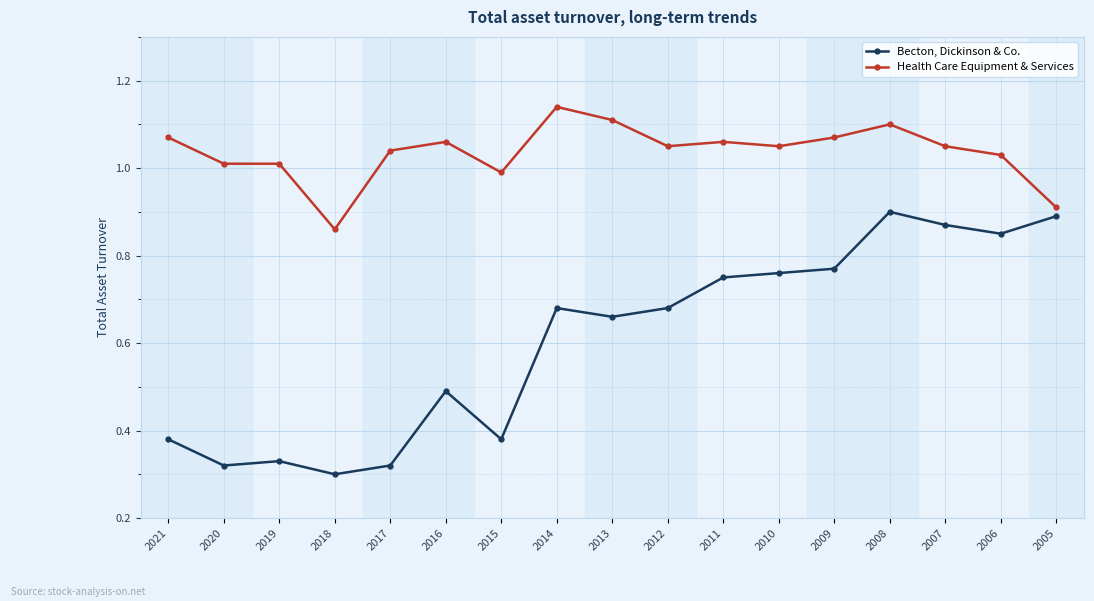

Which category has the highest value across all series?

2014